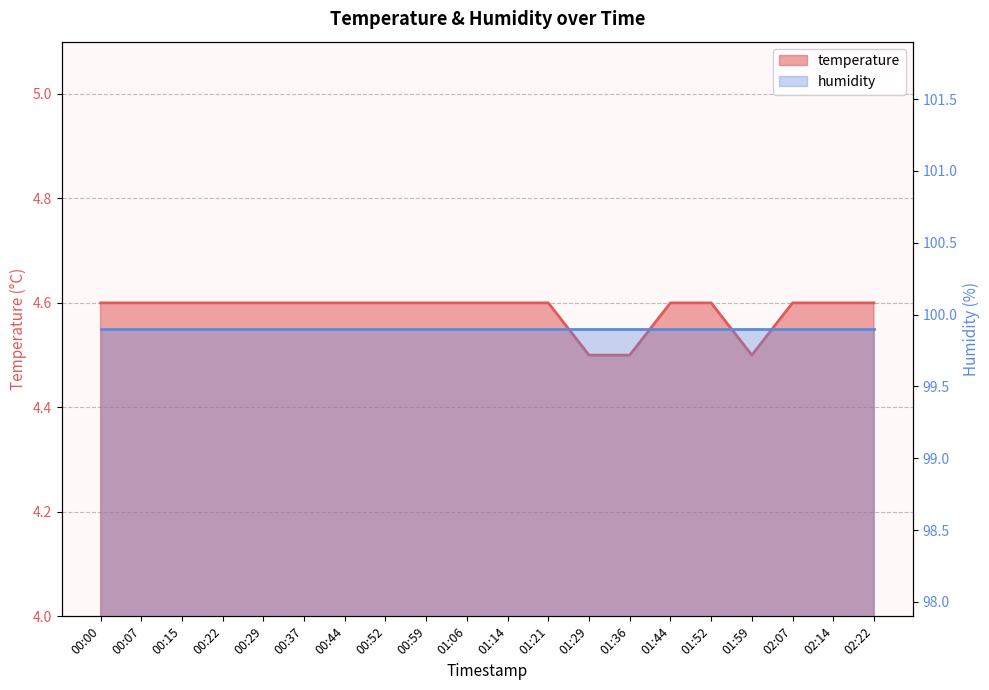

Rank the categories by value from lowest to highest.

01:29, 01:36, 01:59, 00:00, 00:07, 00:15, 00:22, 00:29, 00:37, 00:44, 00:52, 00:59, 01:06, 01:14, 01:21, 01:44, 01:52, 02:07, 02:14, 02:22